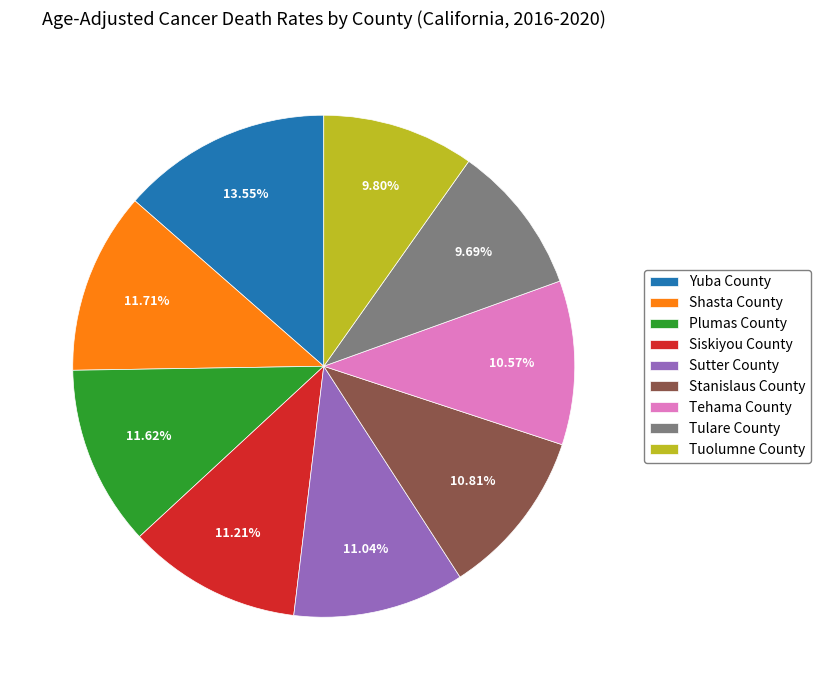

Which slice is the largest?

Yuba County